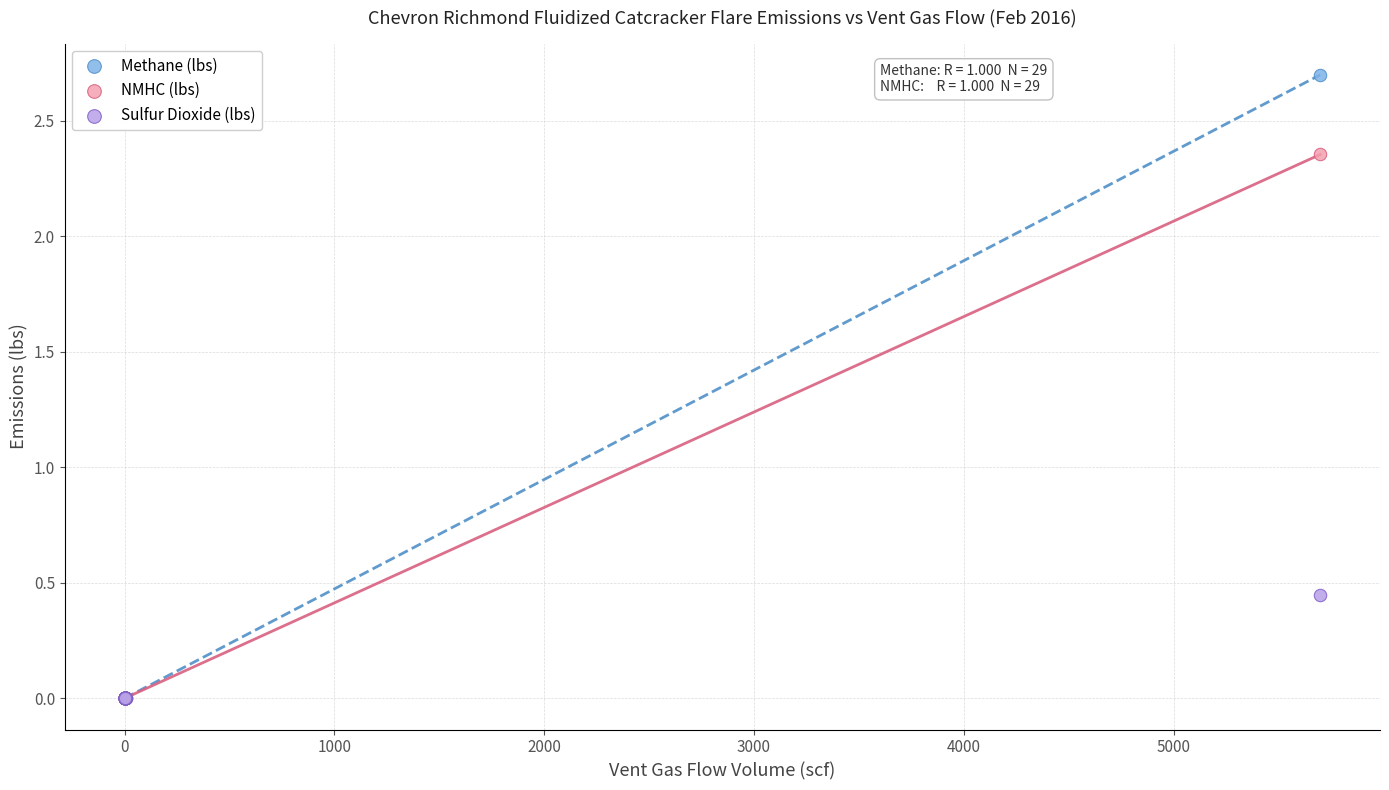

Which series has the largest Y range (max minus min)?

Methane (lbs)